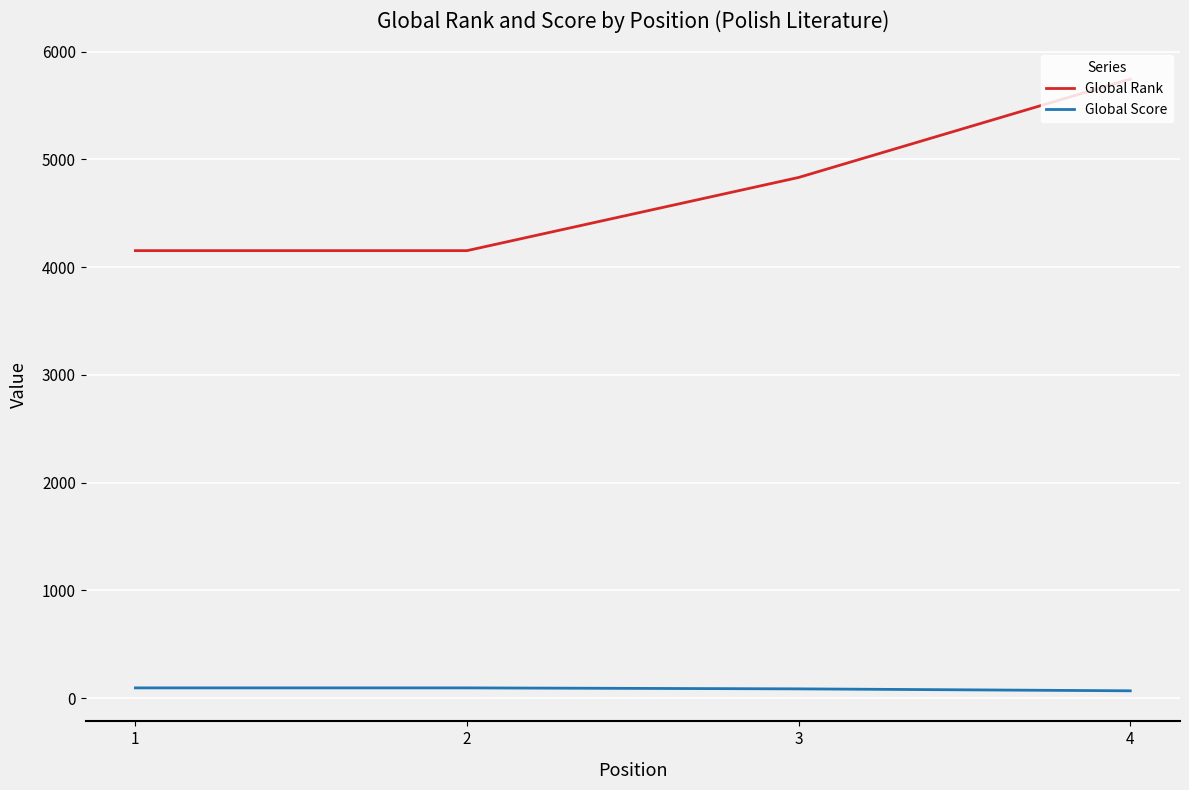

What is the greatest value displayed?

5745